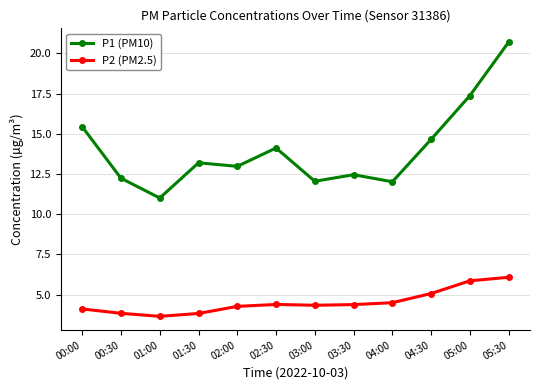

How many data points in P2 (PM2.5) are less than 4?

3